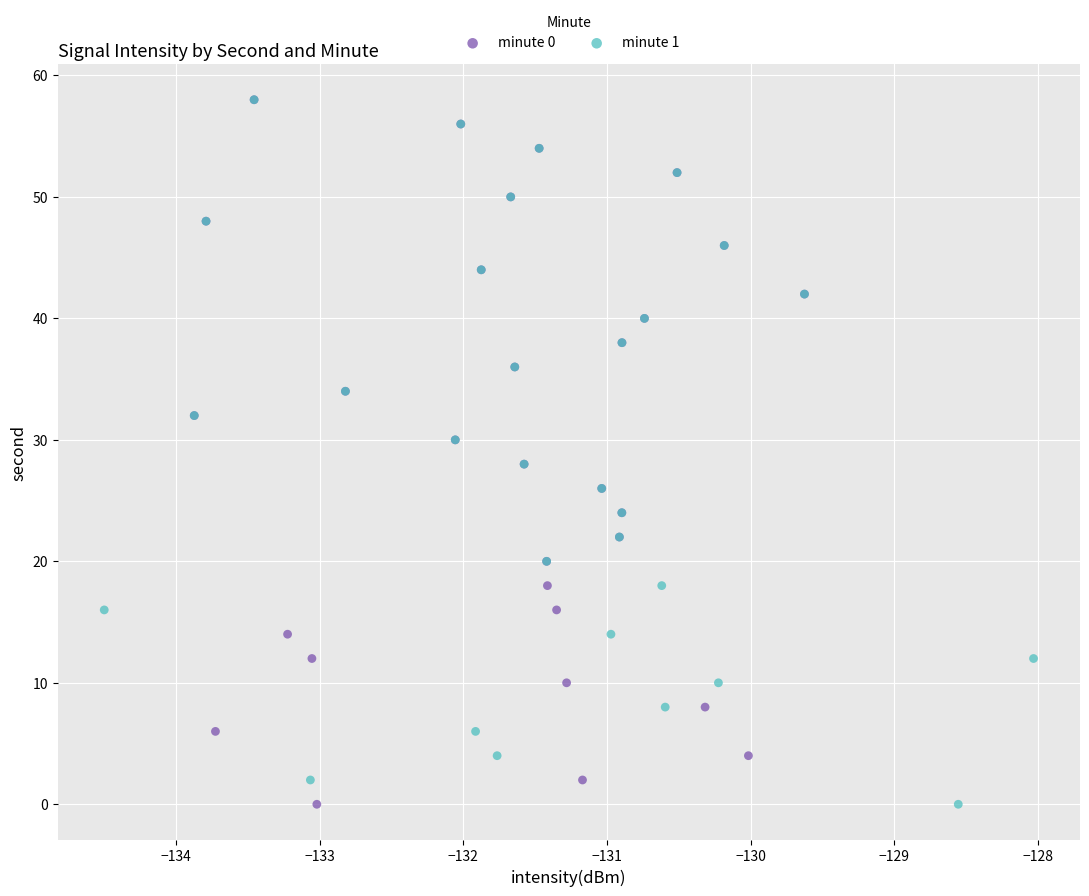

What are all the series names shown in the legend?

minute 0, minute 1